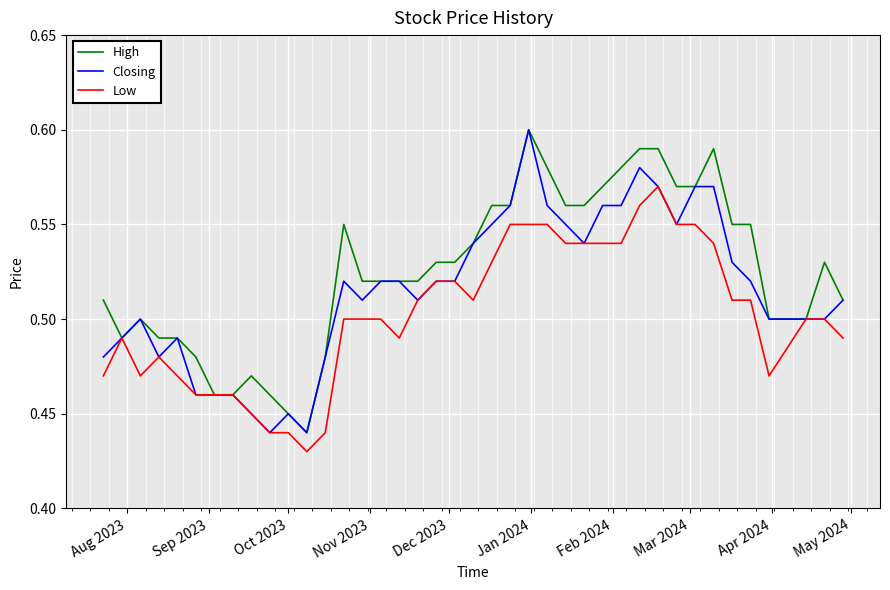

Rank the series by their average value, from lowest to highest.

Low, Closing, High